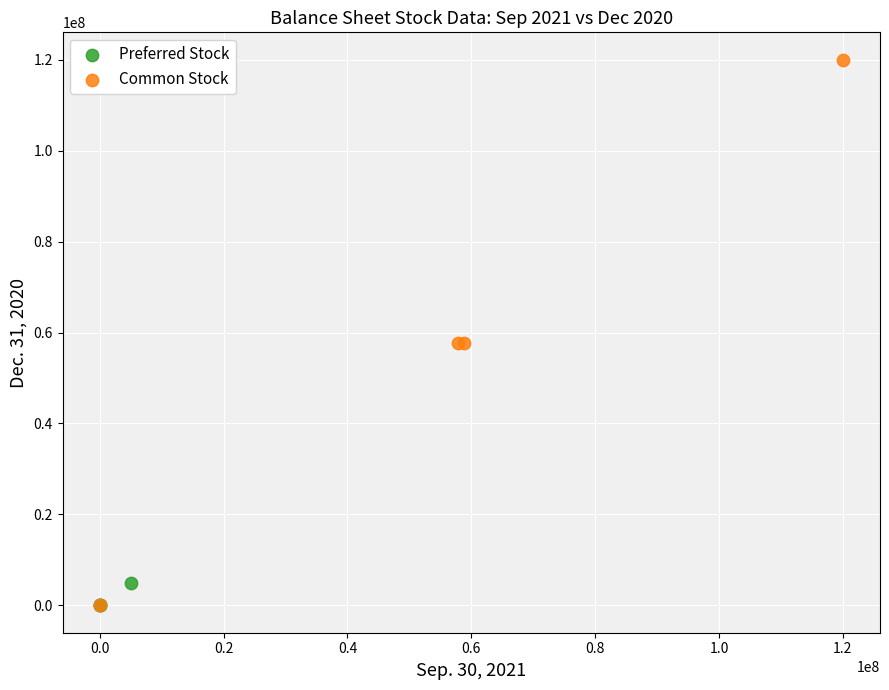

Which series reaches the maximum Y coordinate?

Common Stock